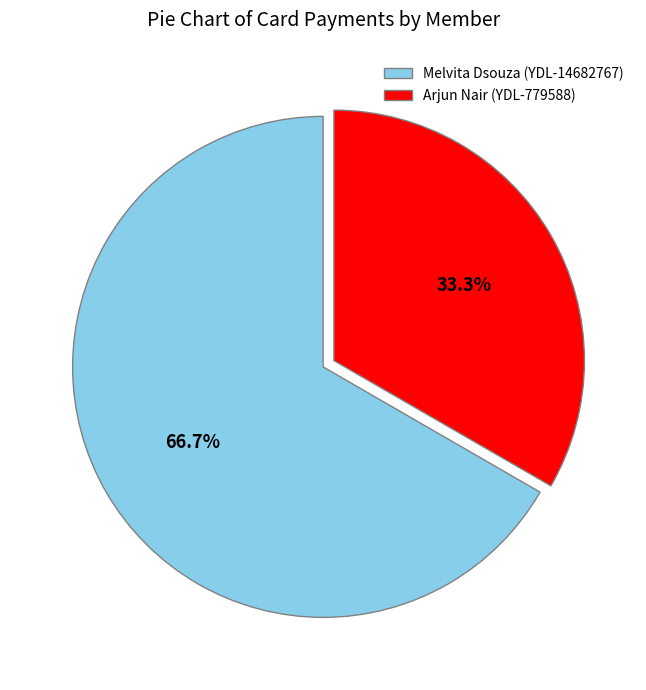

Count the number of slices in the pie.

2